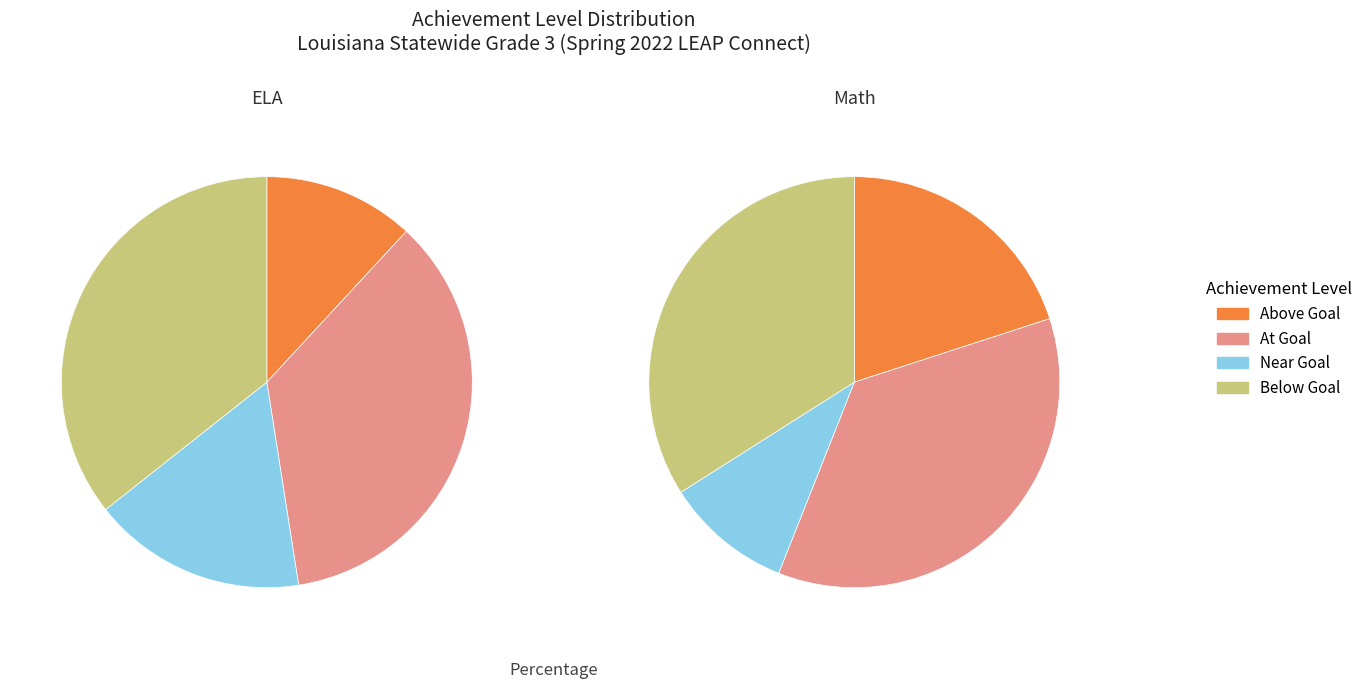

Between Above Goal and At Goal, which is larger?

At Goal